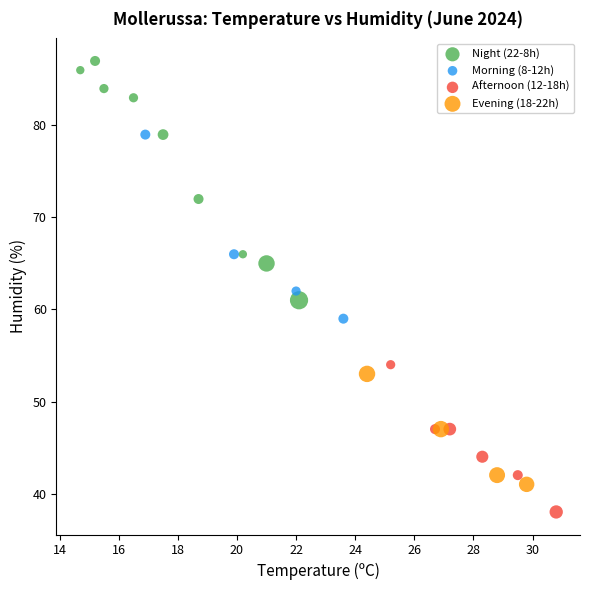

Which series contains the lowest Y value?

Afternoon (12-18h)